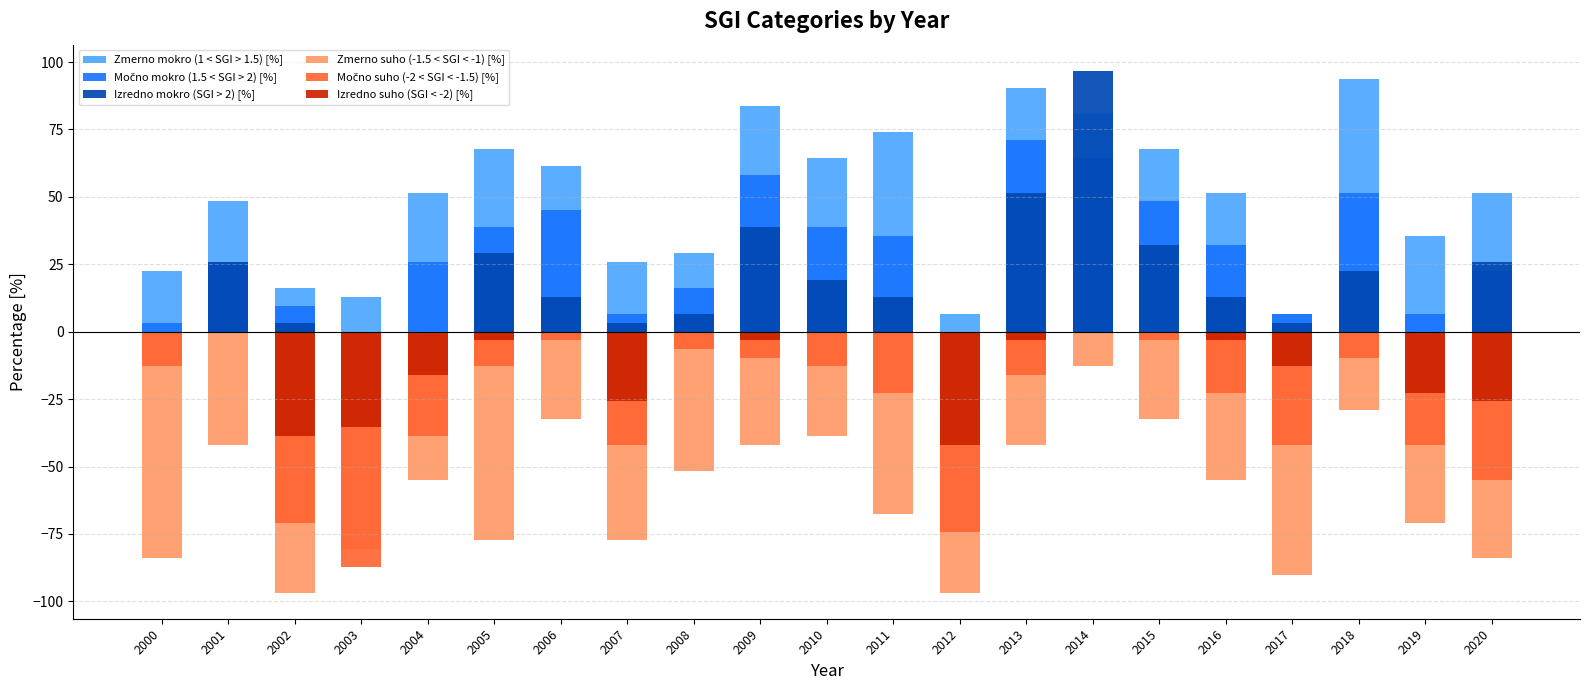

How many bars are there in each group?

6